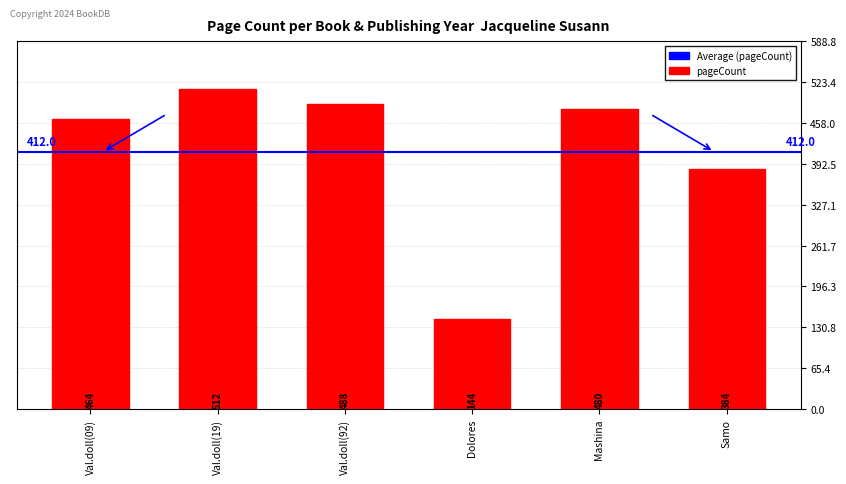

What is the difference between the maximum and minimum values?

368